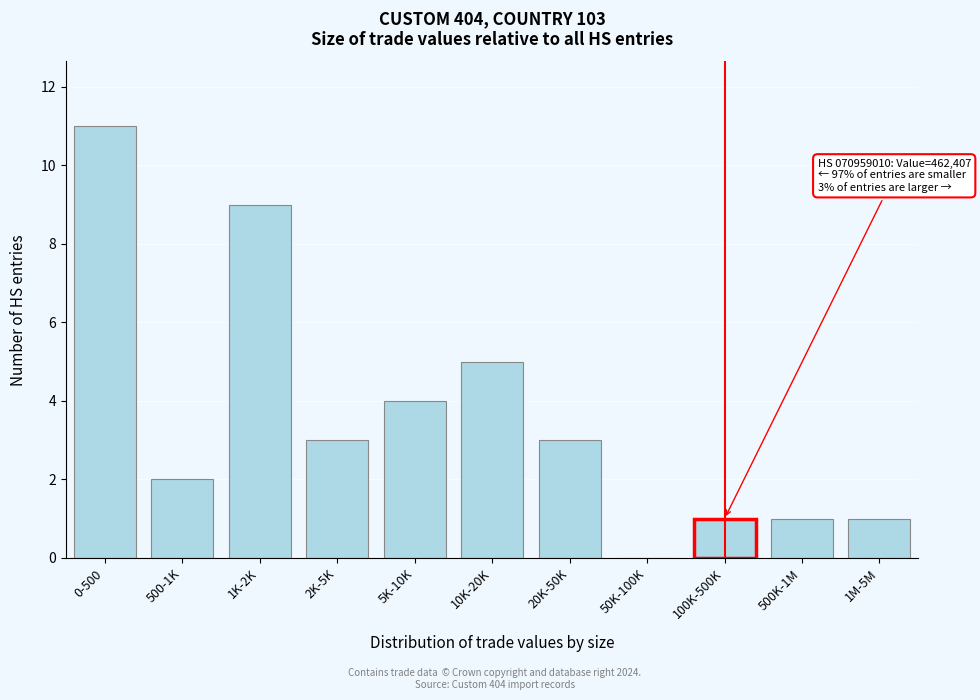

Reading right to left, list all the values displayed in this chart.

1M-5M=1	500K-1M=1	100K-500K=1	50K-100K=0	20K-50K=3	10K-20K=5	5K-10K=4	2K-5K=3	1K-2K=9	500-1K=2	0-500=11